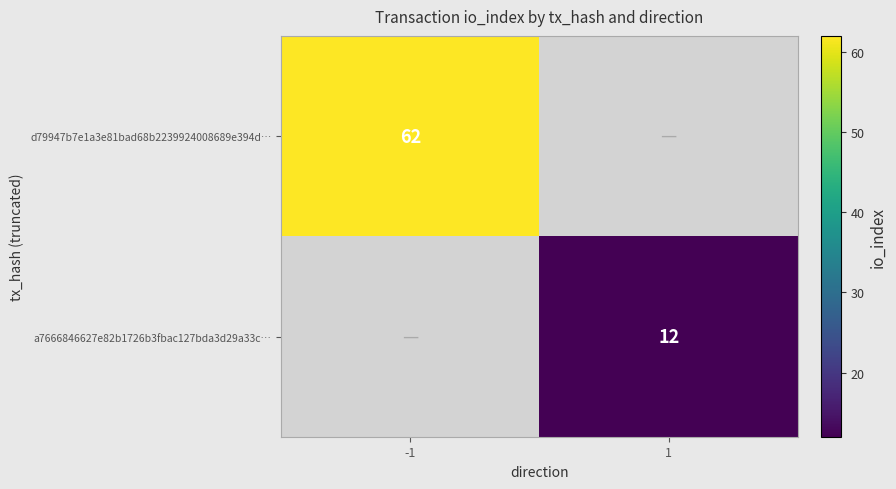

True or false: a7666846627e82b1726b3fbac127bda3d29a33c… has a value of 7.8 at 1.

False